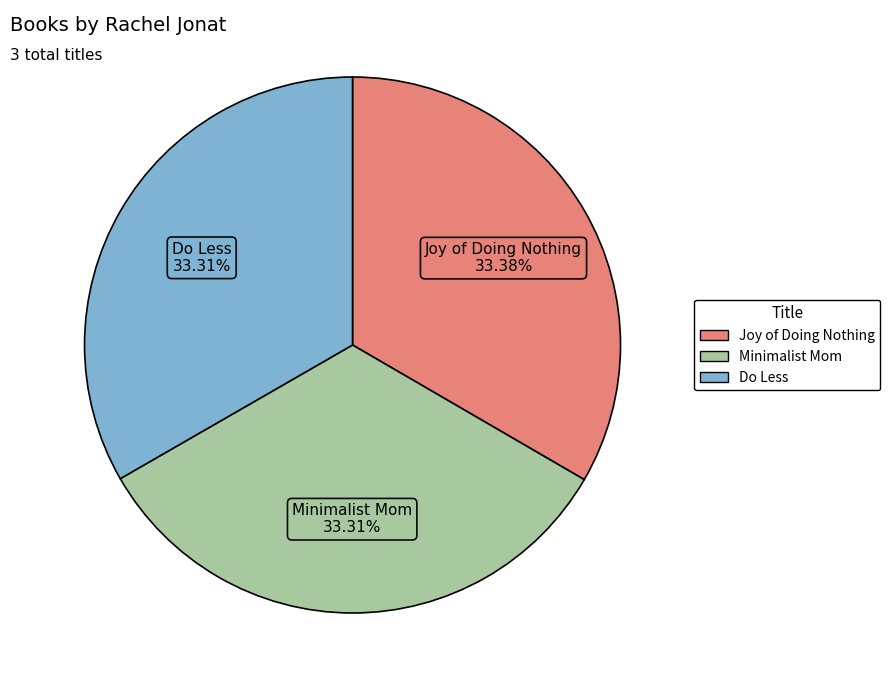

What is the ratio of the value at Joy of Doing Nothing to the value at Minimalist Mom?

1.0